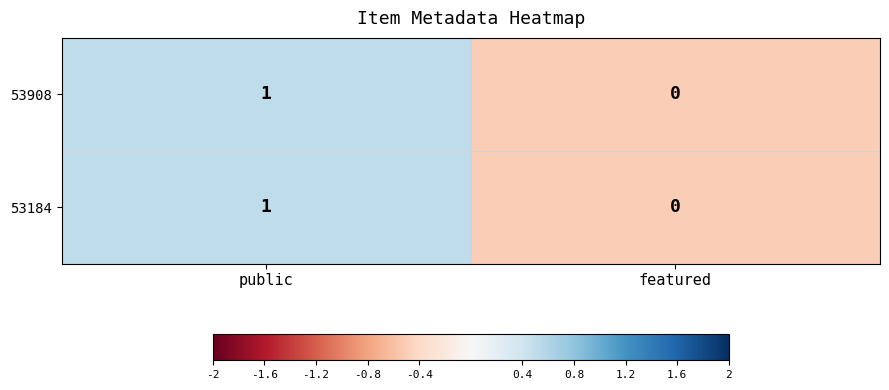

Where is 53908 nearest to the value 0?

featured